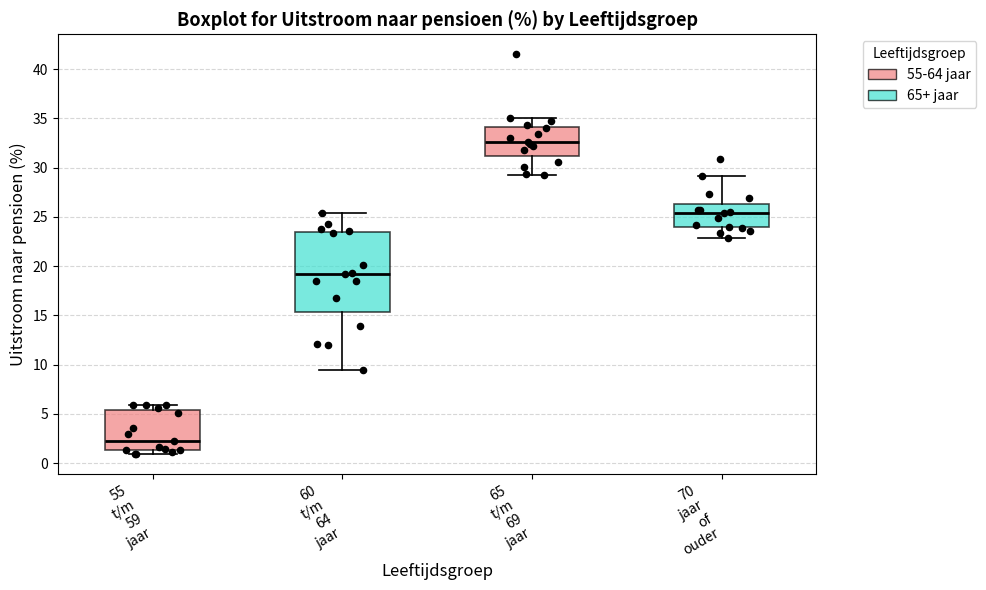

Reading left to right, transcribe this box plot: for each box, give where its median line is, the range the box spans, and where its two whiskers end, as read against the y-axis. The values are not printed on the chart, so give them approximately, as read against the axis.

55 t/m 59 jaar: median 2.0, box 1.5 to 5.5, whiskers 1.0 to 6.0
60 t/m 64 jaar: median 19.0, box 15.5 to 23.5, whiskers 9.5 to 25.5
65 t/m 69 jaar: median 32.5, box 31.0 to 34.0, whiskers 29.0 to 35.0
70 jaar of ouder: median 25.5, box 24.0 to 26.5, whiskers 23.0 to 29.0